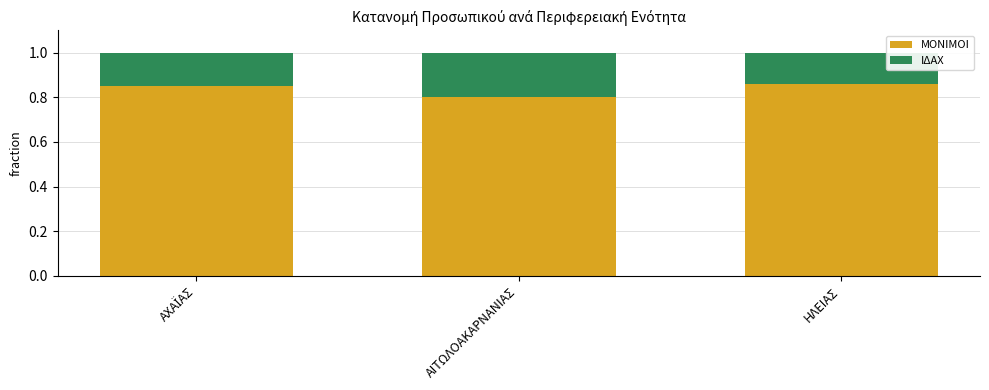

Which category has the lowest value in the ΜOΝΙΜΟΙ series?

ΑΙΤΩΛΟΑΚΑΡΝΑΝΙΑΣ